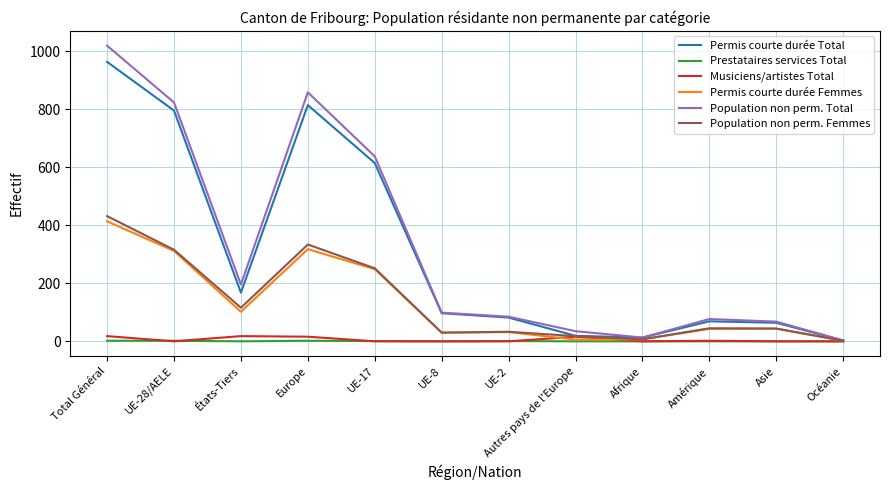

In Population non perm. Total, how many points are lower than both neighbors (excluding endpoints)?

2